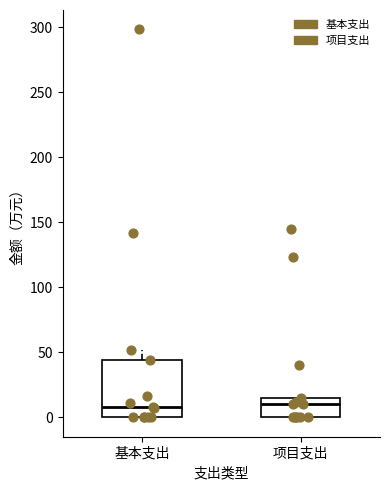

Reading left to right, read every box against the y-axis: the position of its median line, the range the box covers, and the ends of its whiskers. The values are not printed on the chart, so give them approximately, as read against the axis.

基本支出: median 10, box 0 to 45, whiskers 0 to 50
项目支出: median 10, box 0 to 15, whiskers 0 to 15